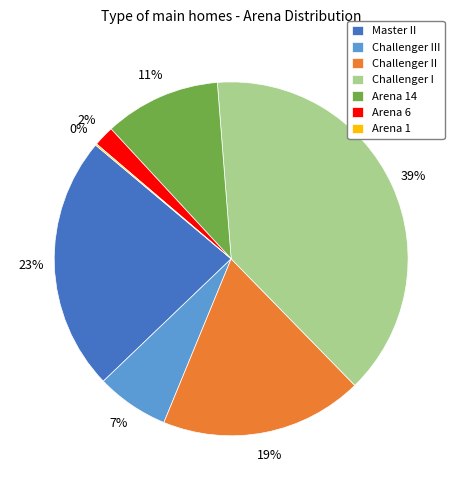

Approximately how many times larger is the value at Challenger II compared to Master II?

0.8